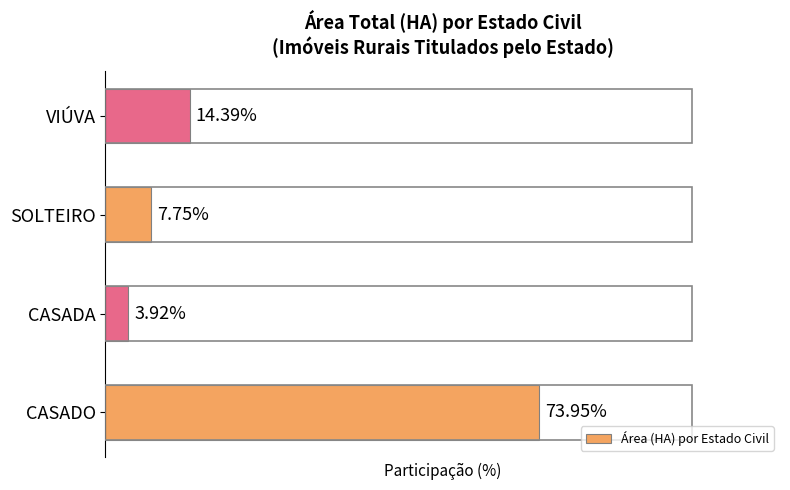

Between CASADA and VIÚVA, which is larger?

VIÚVA